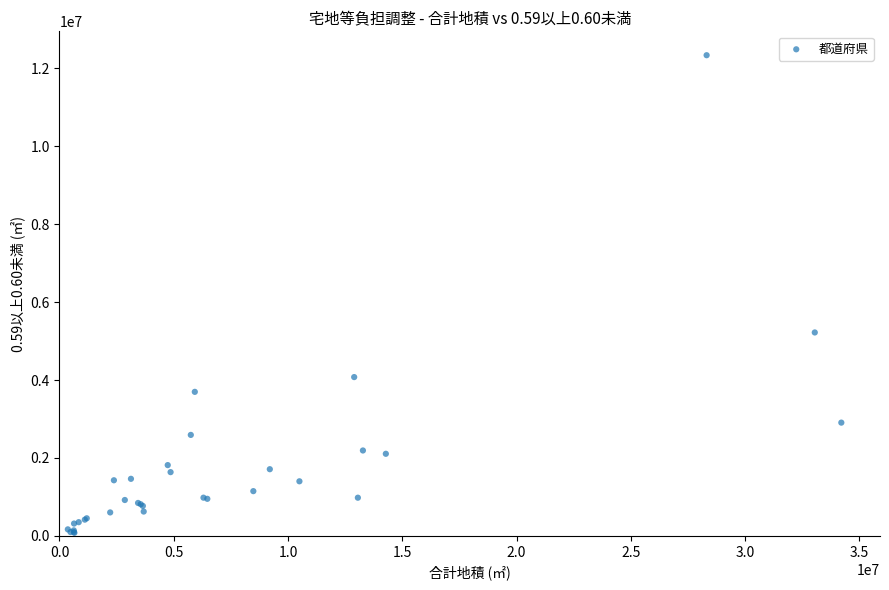

What Y value in the scatter plot is closest to 6207827?

5220898